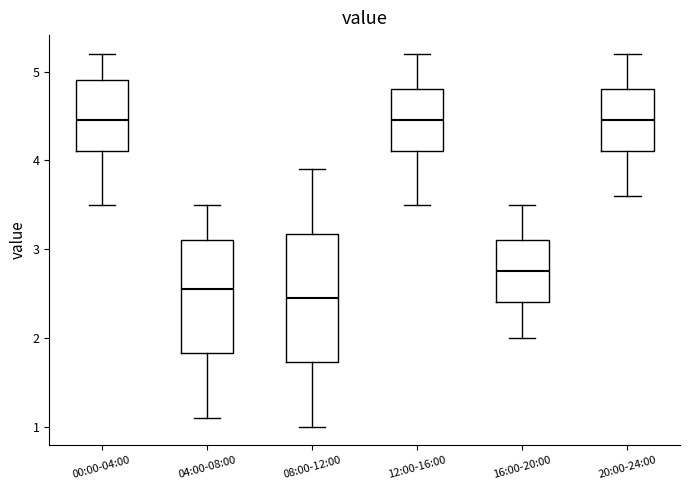

Which box is the tallest, from its lower edge to its upper edge?

08:00-12:00